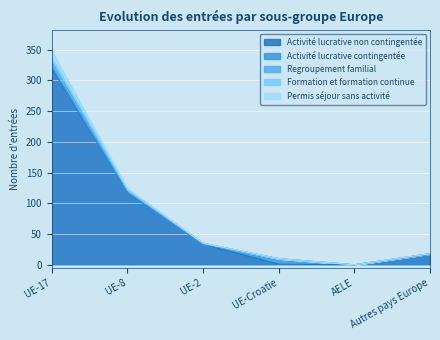

At which label does Permis séjour sans activité reach its peak?

UE-17